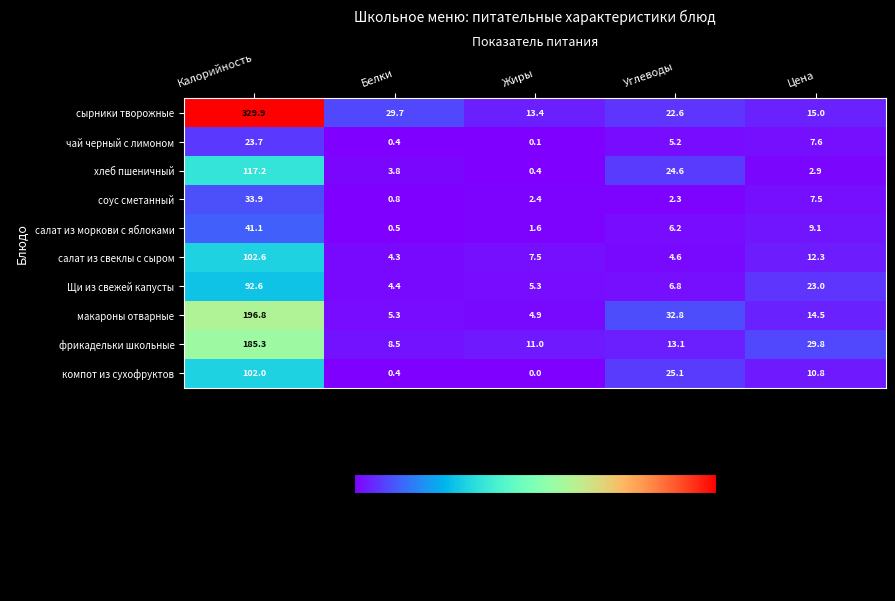

How many distinct data groups are displayed?

10